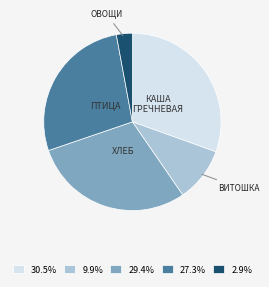

Is there a majority slice in this chart?

No